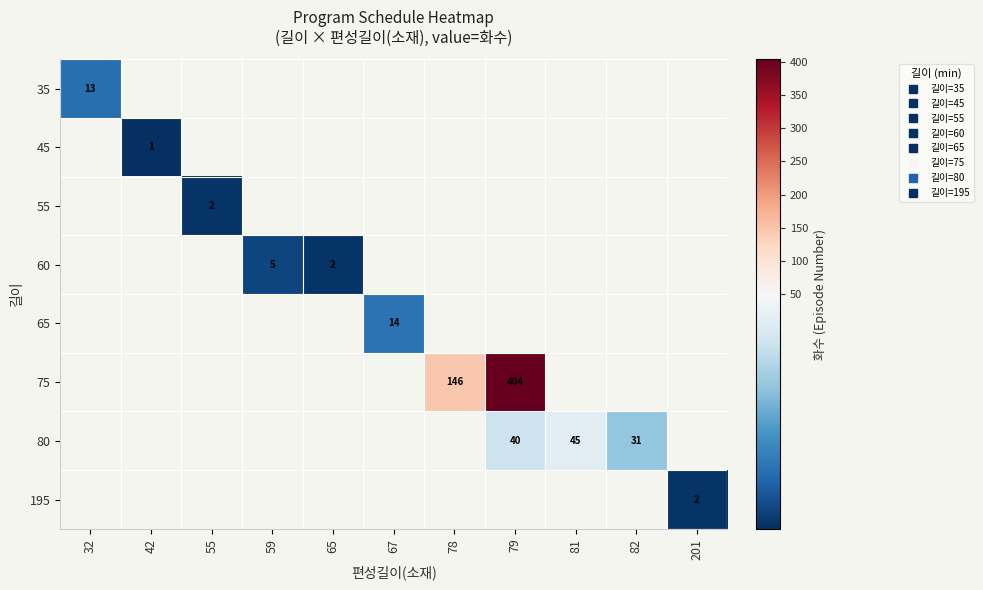

At which category does the chart reach its minimum across all series?

42